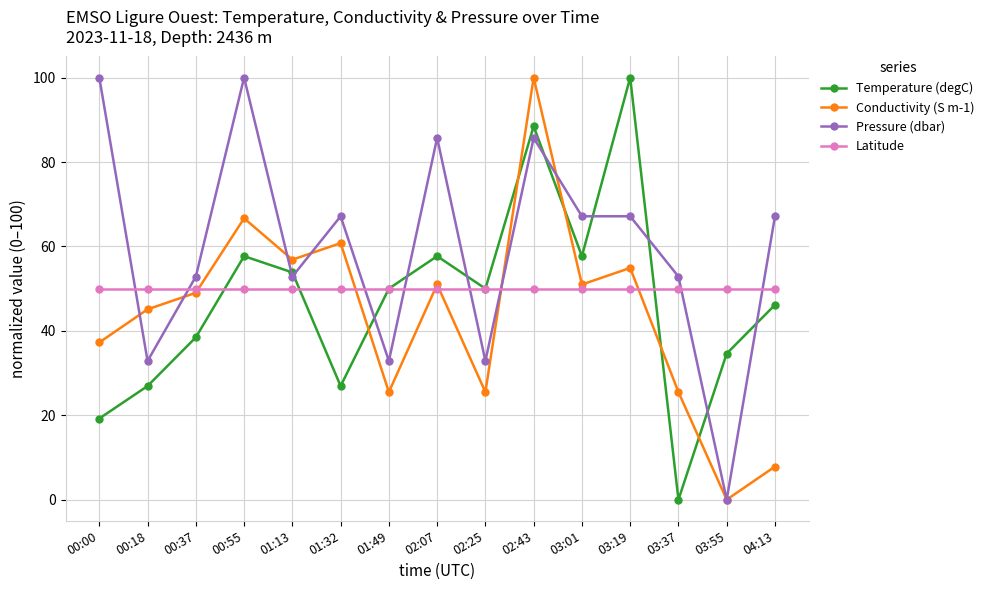

The value of Conductivity (S m-1) at 04:13 is 11.4. True or false?

False